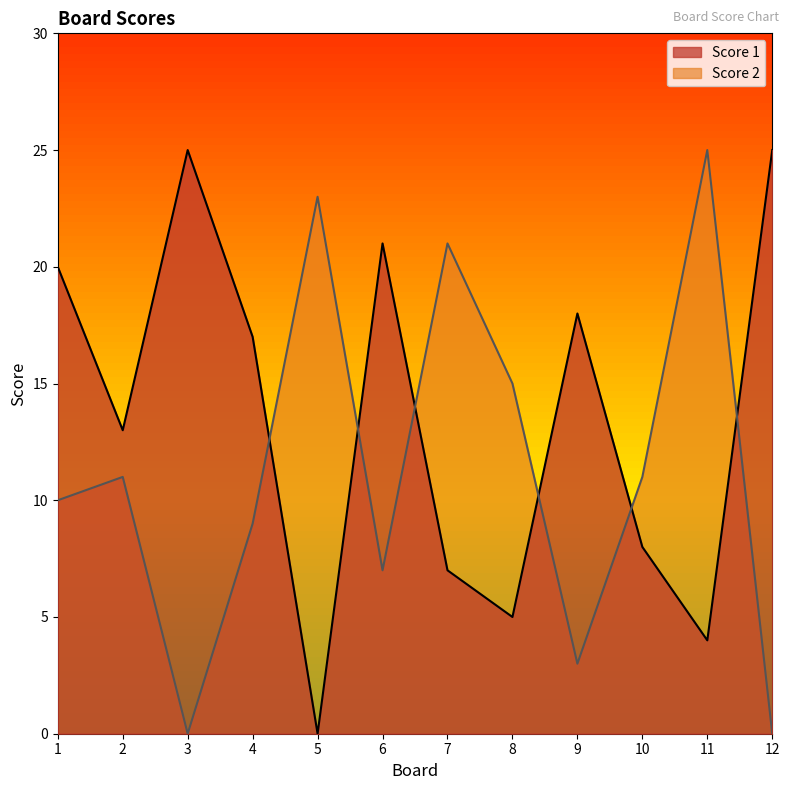

Rank the categories by Score 2 value from highest to lowest.

11, 5, 7, 8, 2, 10, 1, 4, 6, 9, 3, 12